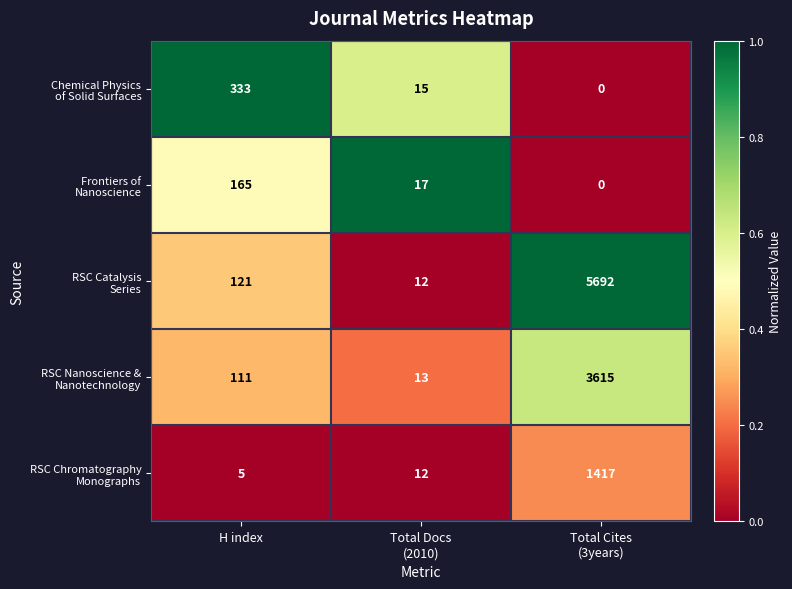

What is the difference between the highest and lowest values at H index?

328